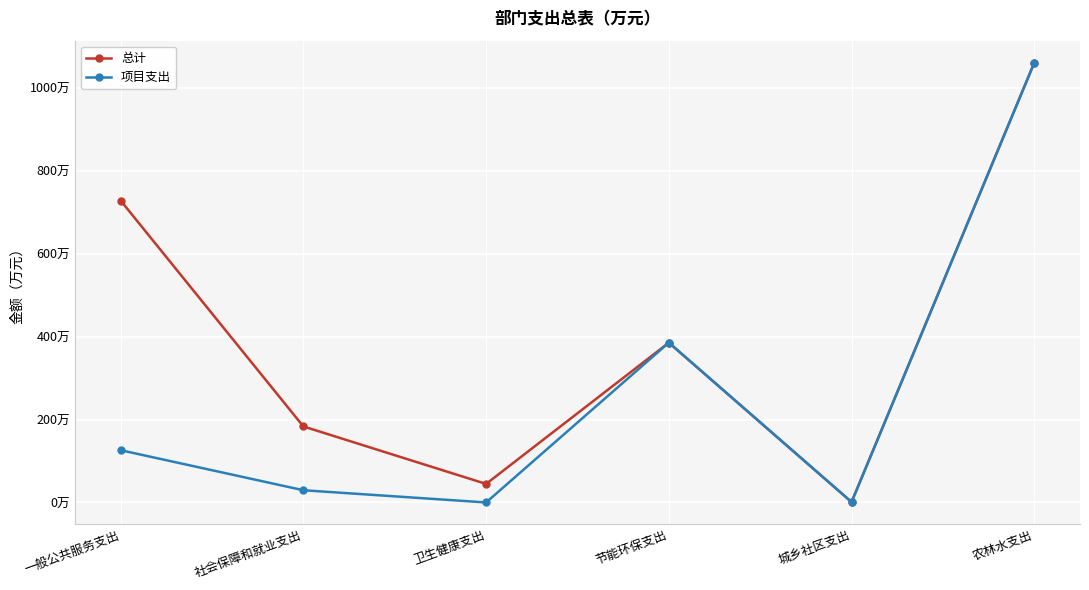

What are all the series names shown in the legend?

总计, 项目支出